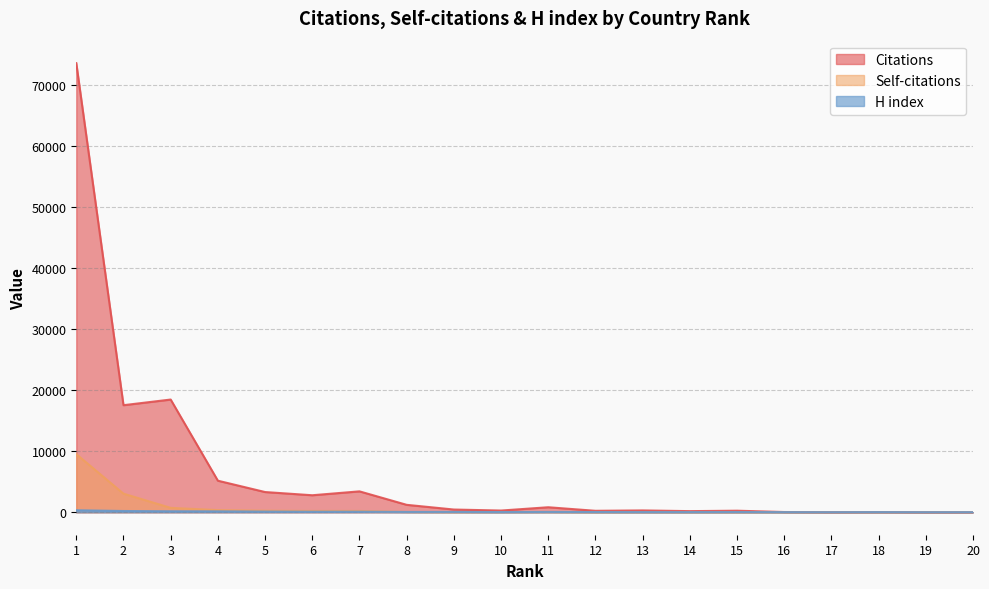

Reading left to right, what are all the values shown in this chart?

Citations: 1=73644	2=17556	3=18483	4=5176	5=3317	6=2790	7=3428	8=1220	9=448	10=282	11=823	12=240	13=302	14=186	15=257	16=40	17=11	18=27	19=3	20=5
Self-citations: 1=9535	2=3051	3=723	4=352	5=255	6=214	7=216	8=42	9=23	10=26	11=39	12=4	13=10	14=0	15=5	16=0	17=0	18=2	19=1	20=5
H index: 1=327	2=205	3=162	4=149	5=111	6=89	7=93	8=53	9=55	10=32	11=54	12=33	13=26	14=23	15=31	16=17	17=9	18=21	19=7	20=11